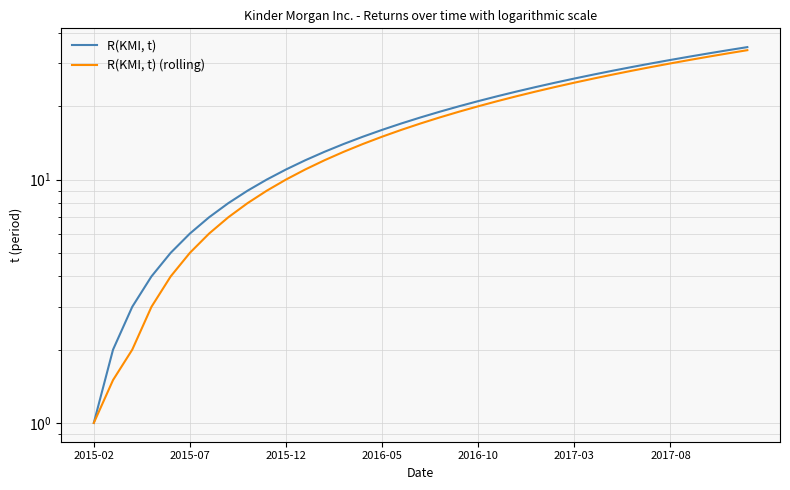

What is the maximum value shown in the chart?

35.0